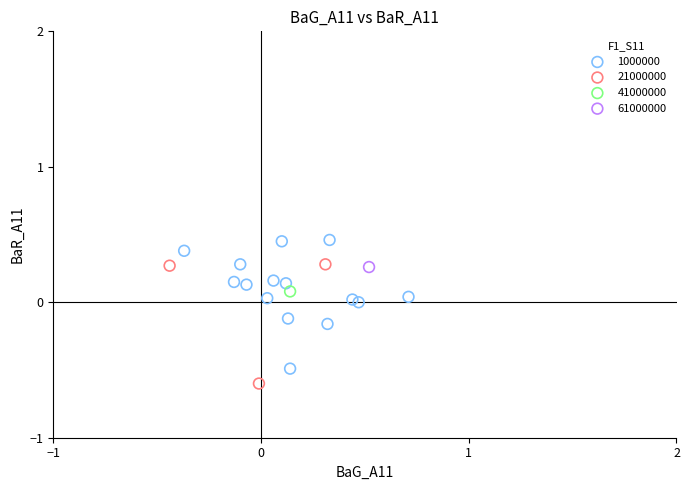

Which series contains the highest Y value?

1000000